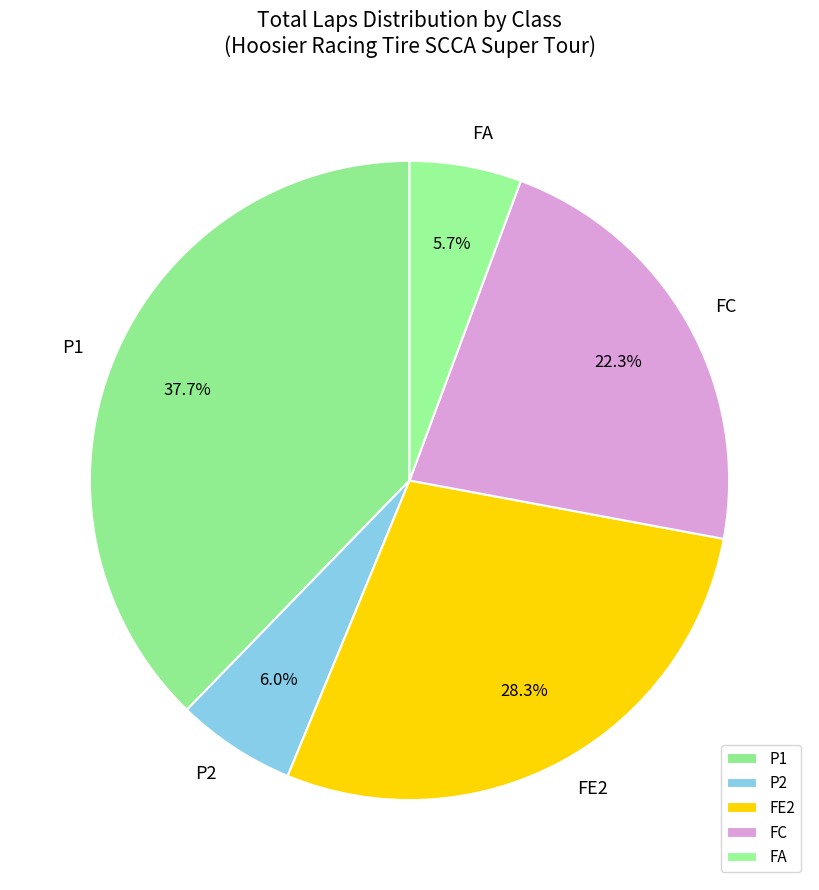

Combined, do P2 and P1 account for over 50%?

No